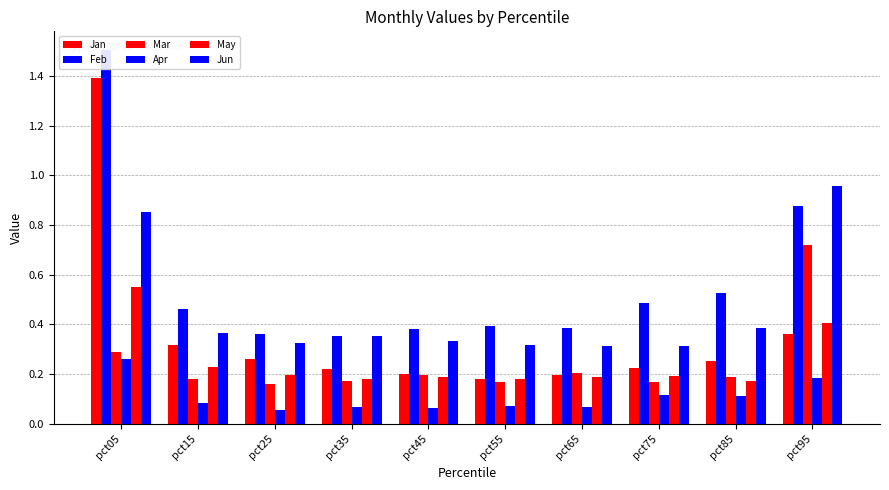

List the series in order of their peak value, highest first.

Feb, Jan, Jun, Mar, May, Apr